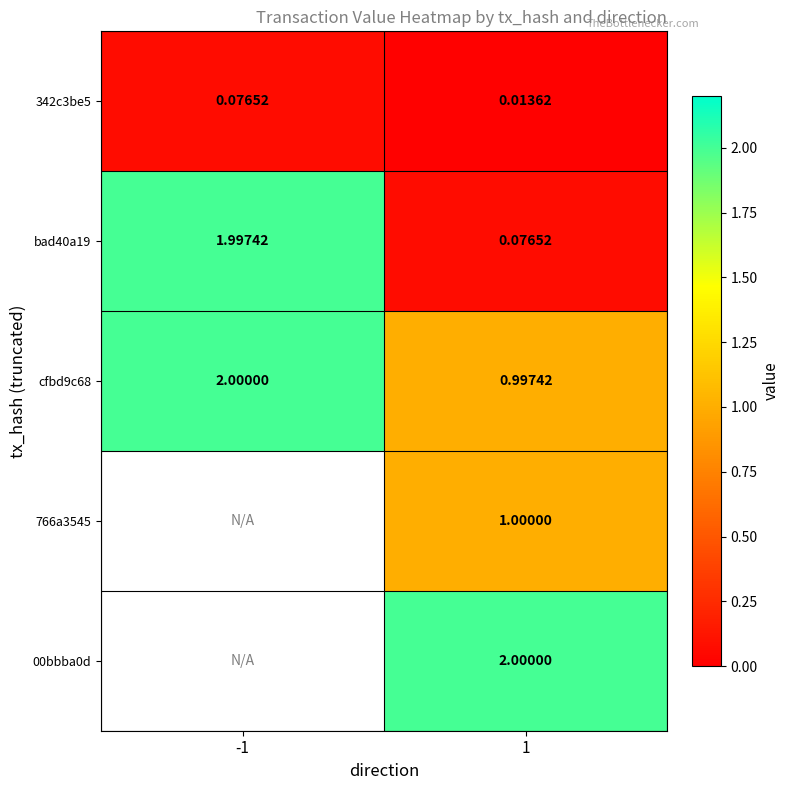

What is the maximum value shown in the chart?

2.0